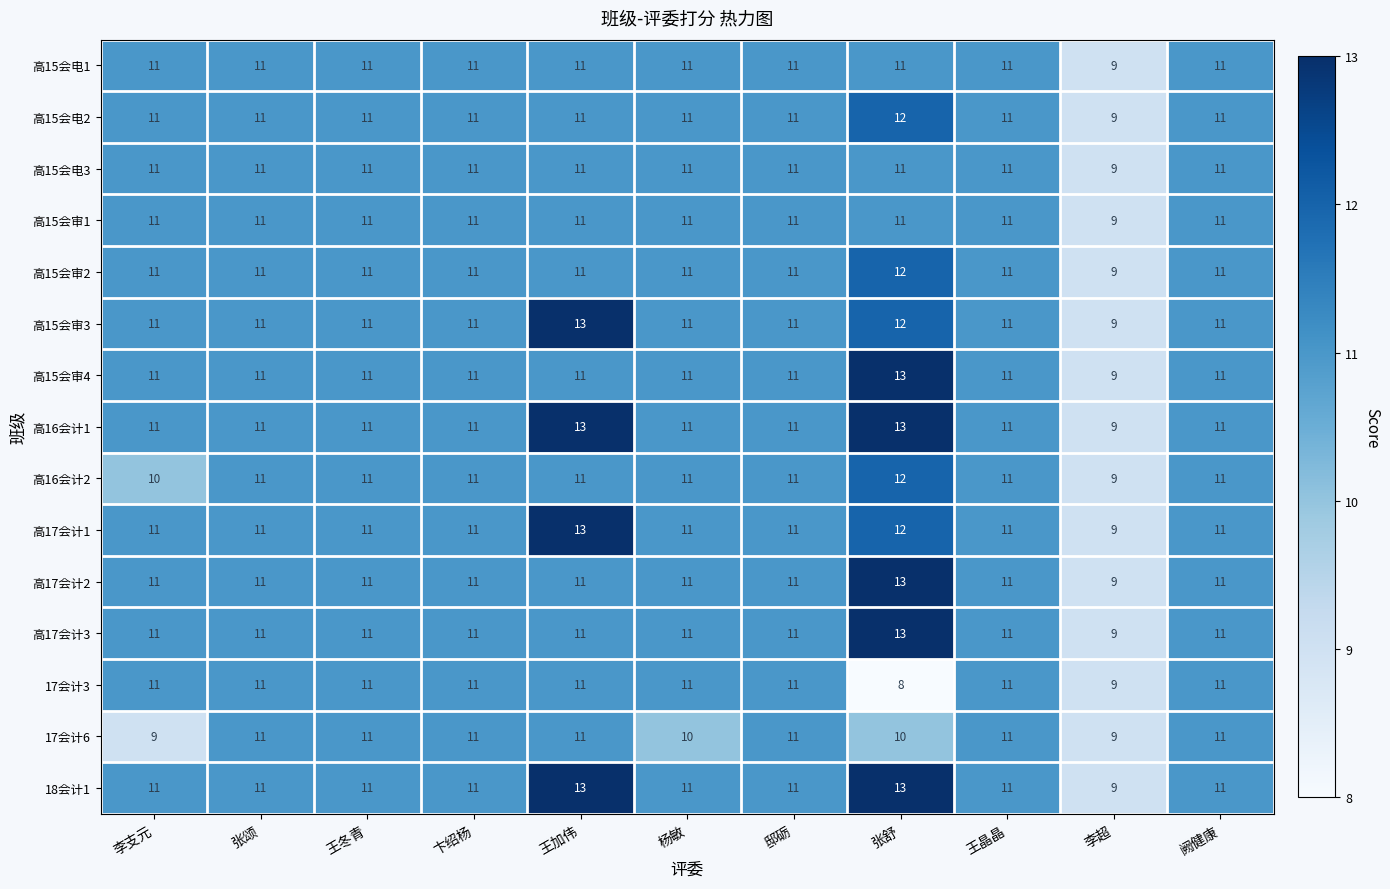

Is it true that 高16会计1 equals 11 at 杨敏?

True